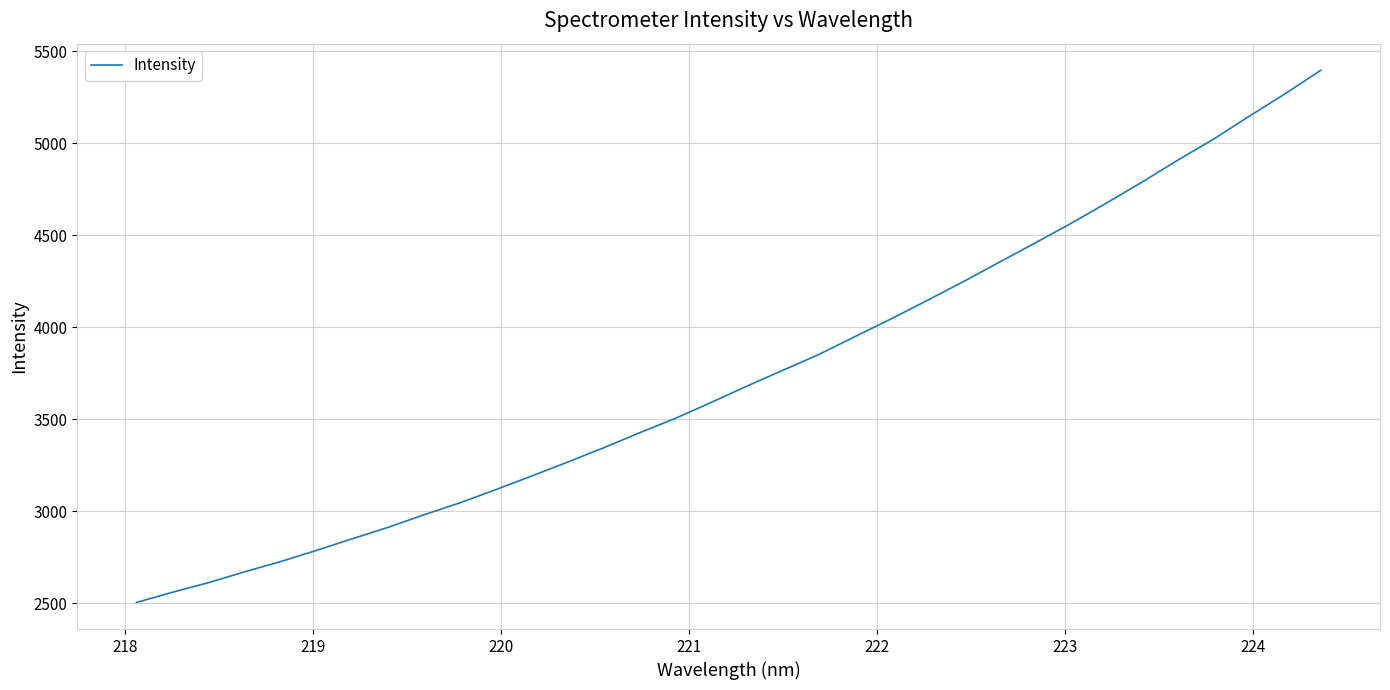

What is the maximum value shown in the chart?

5397.4